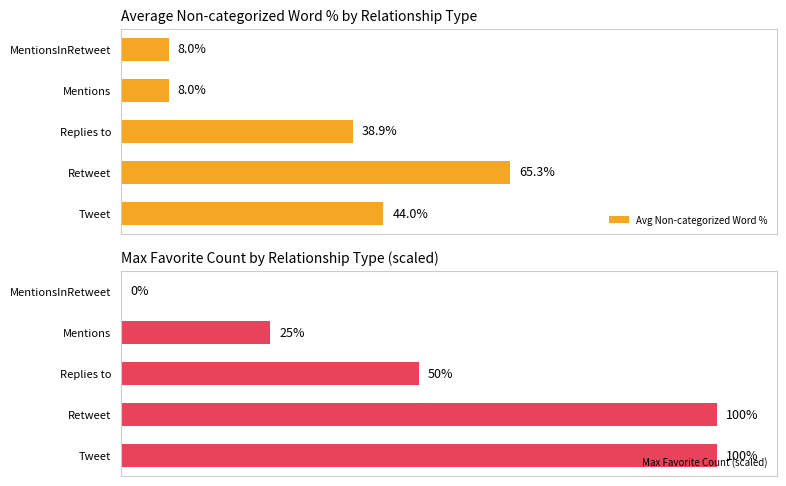

Where is Max Favorite Count (scaled) nearest to the value 50?

Replies to